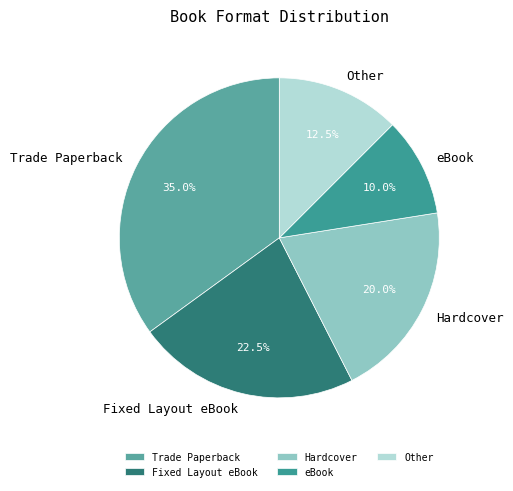

The Trade Paperback slice represents 35% of the pie. True or false?

True